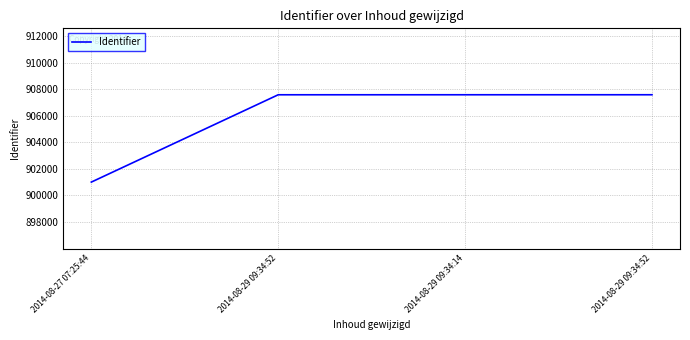

What is the ratio of the value at 2014-08-29 09:34:14 to the value at 2014-08-27 07:25:44?

1.0